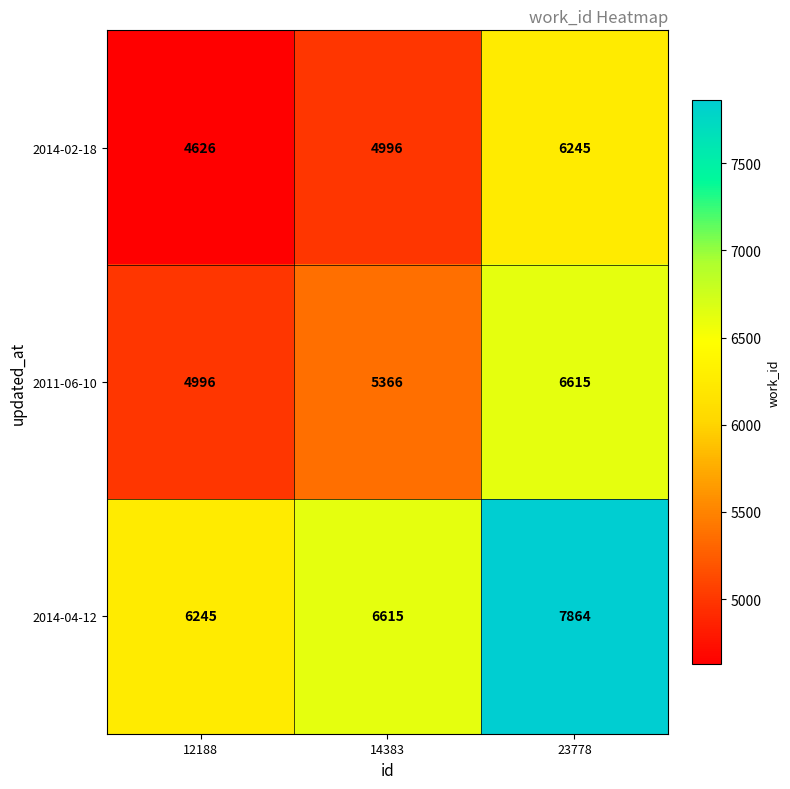

Is it true that 2014-02-18 equals 6546 at 12188?

False